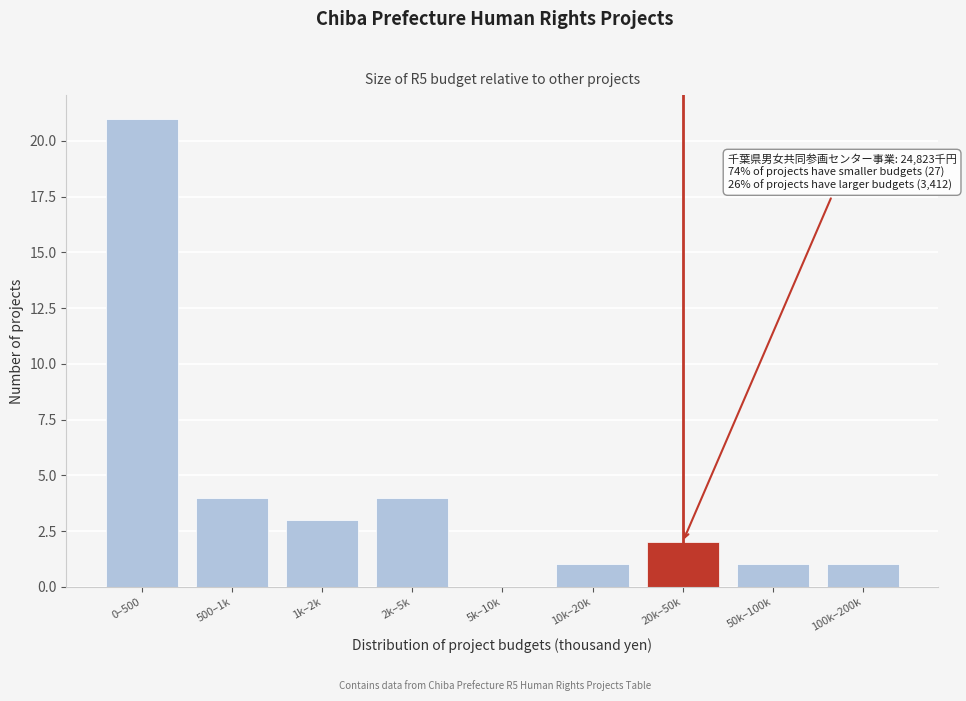

Reading right to left, transcribe all the data shown in this chart.

100k–200k=1	50k–100k=1	20k–50k=2	10k–20k=1	5k–10k=0	2k–5k=4	1k–2k=3	500–1k=4	0–500=21